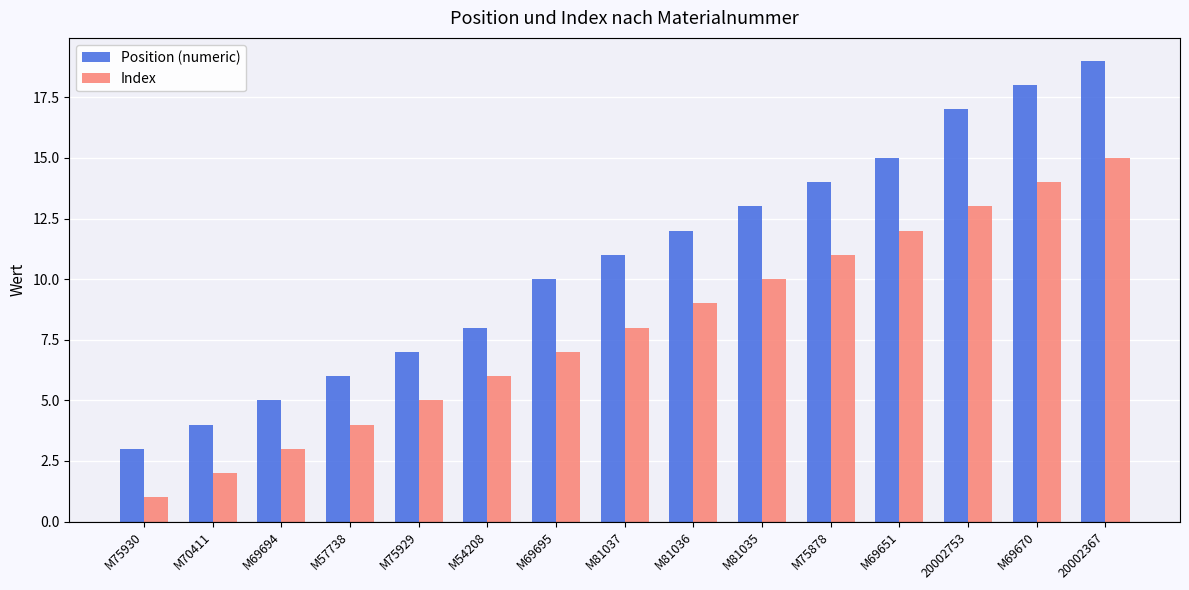

How many bars are there in each group?

2